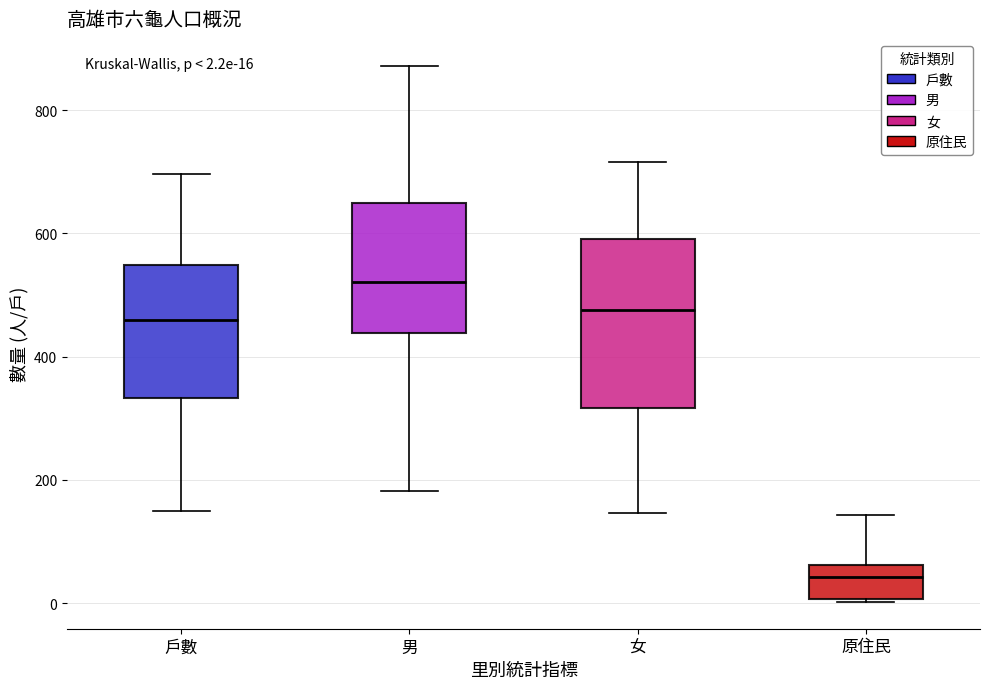

Comparing the boxes themselves (not the whiskers), which one is the tallest?

女